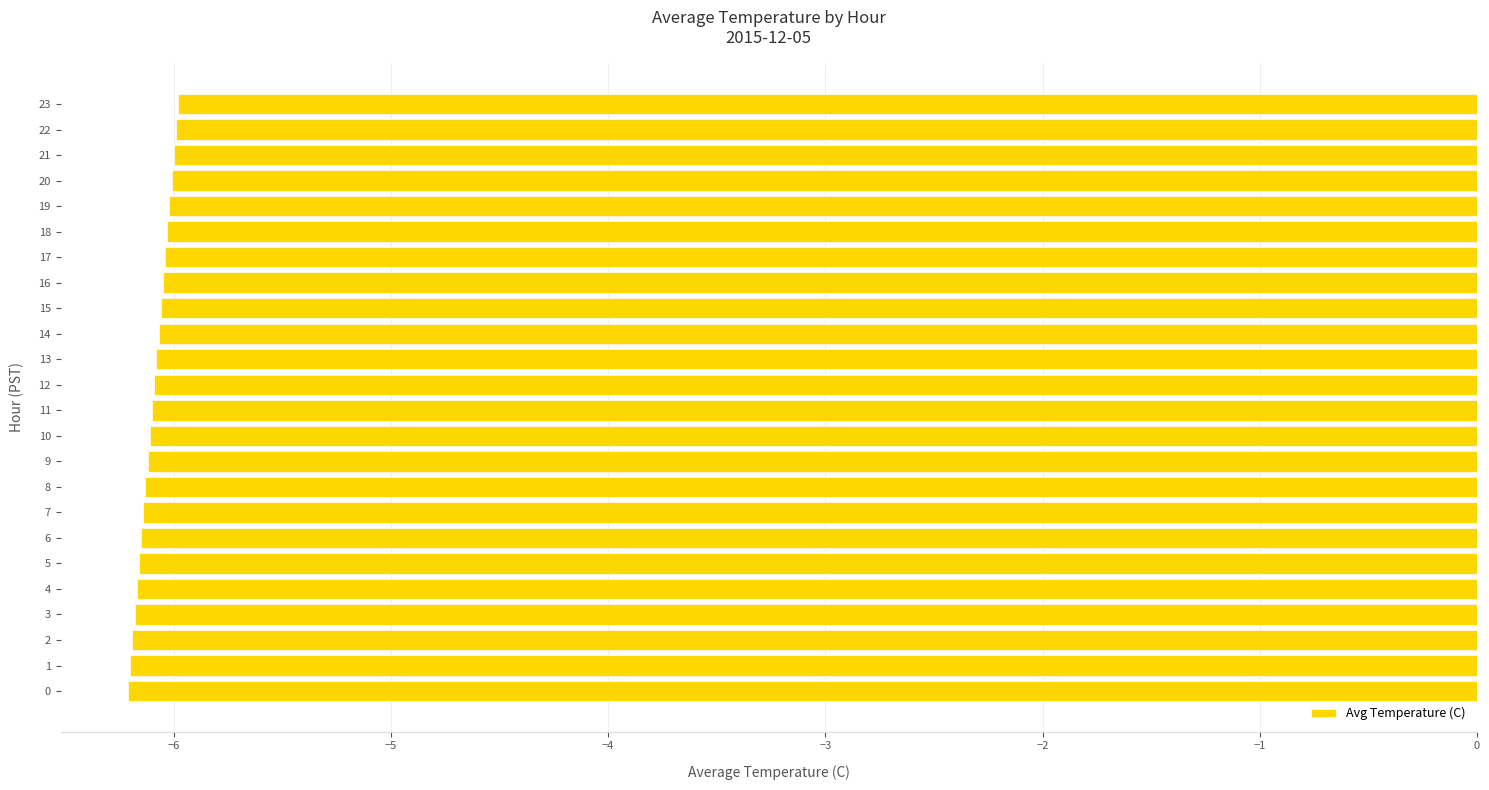

What is the average value?

-6.1